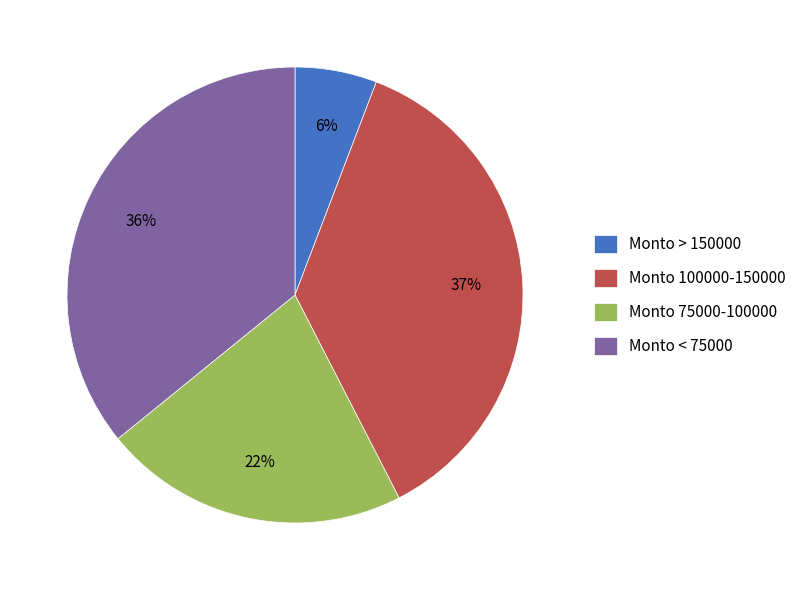

Is there any slice that represents more than half of the pie?

No